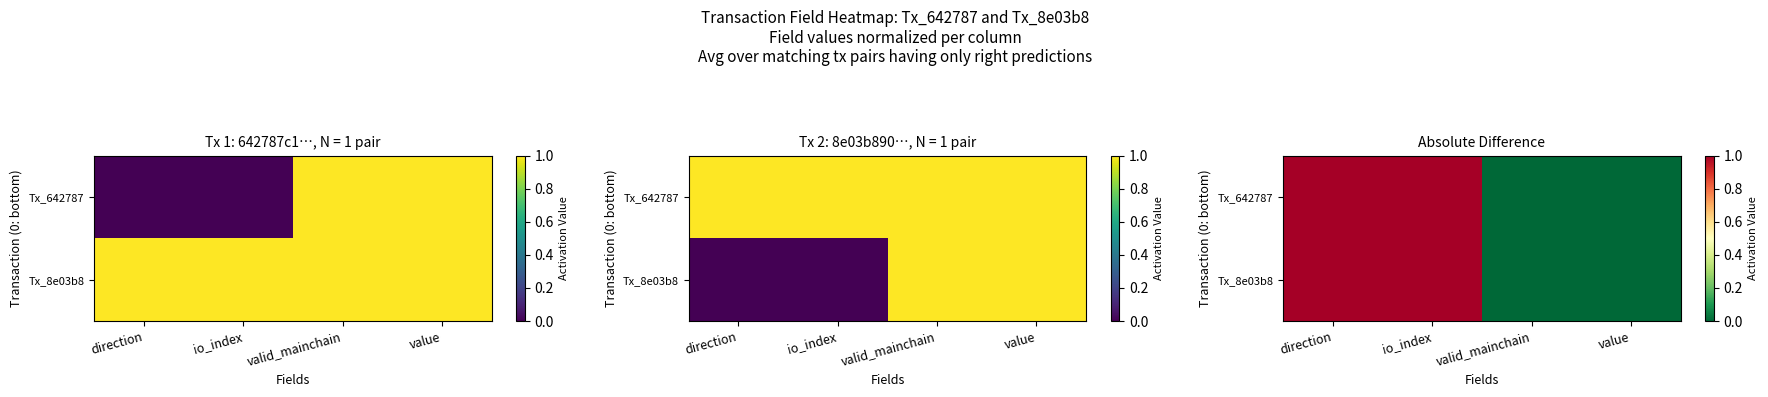

List the series in order of their peak value, lowest first.

Tx_642787, Tx_8e03b8